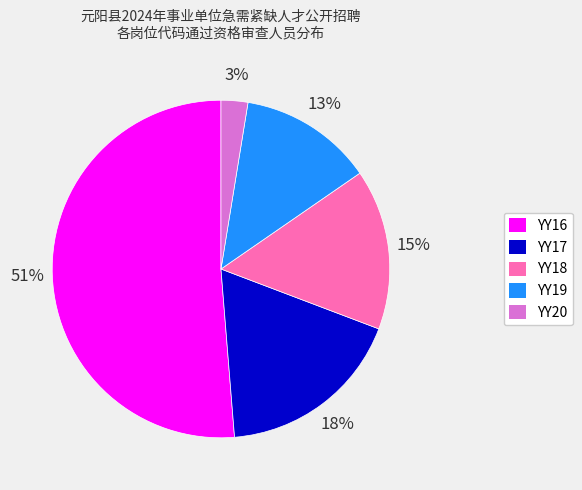

Which has a higher value, YY18 or YY16?

YY16